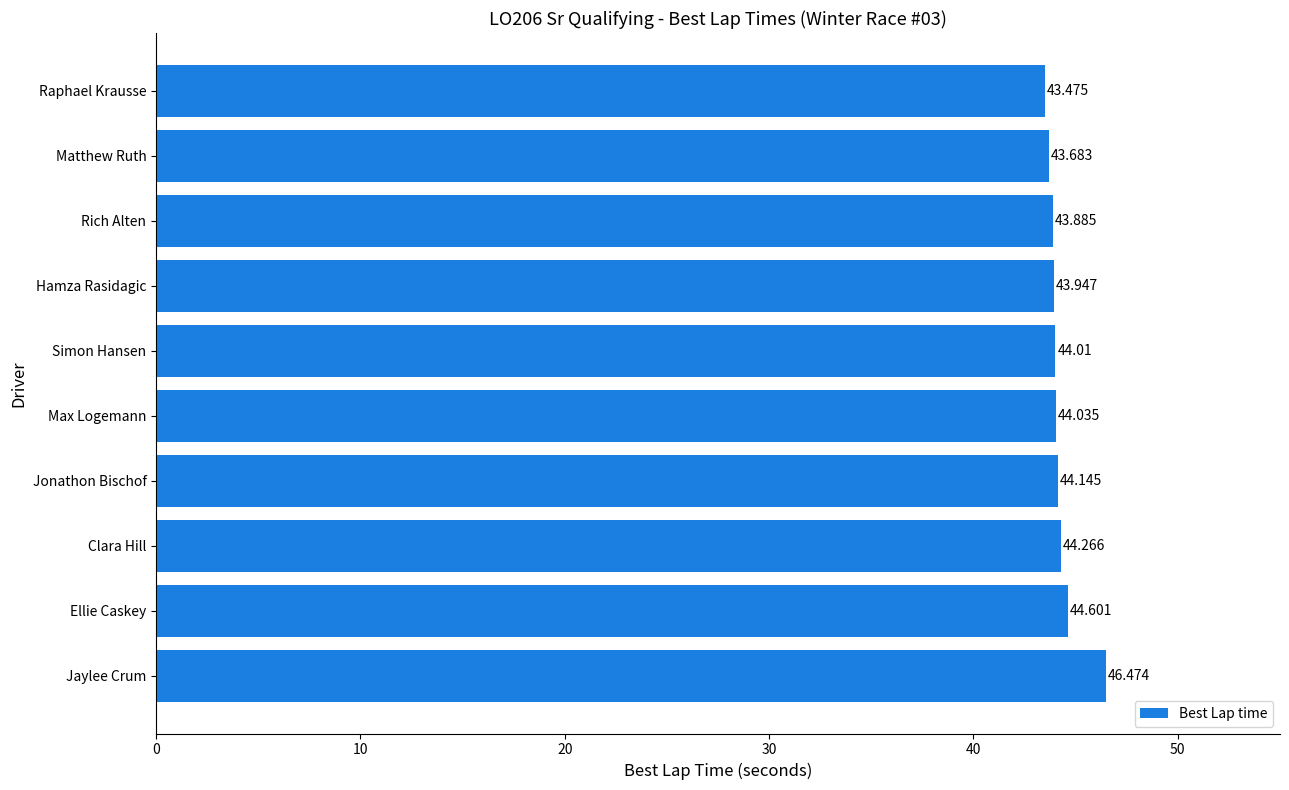

What is the label of the 9th bar from the top?

Ellie Caskey